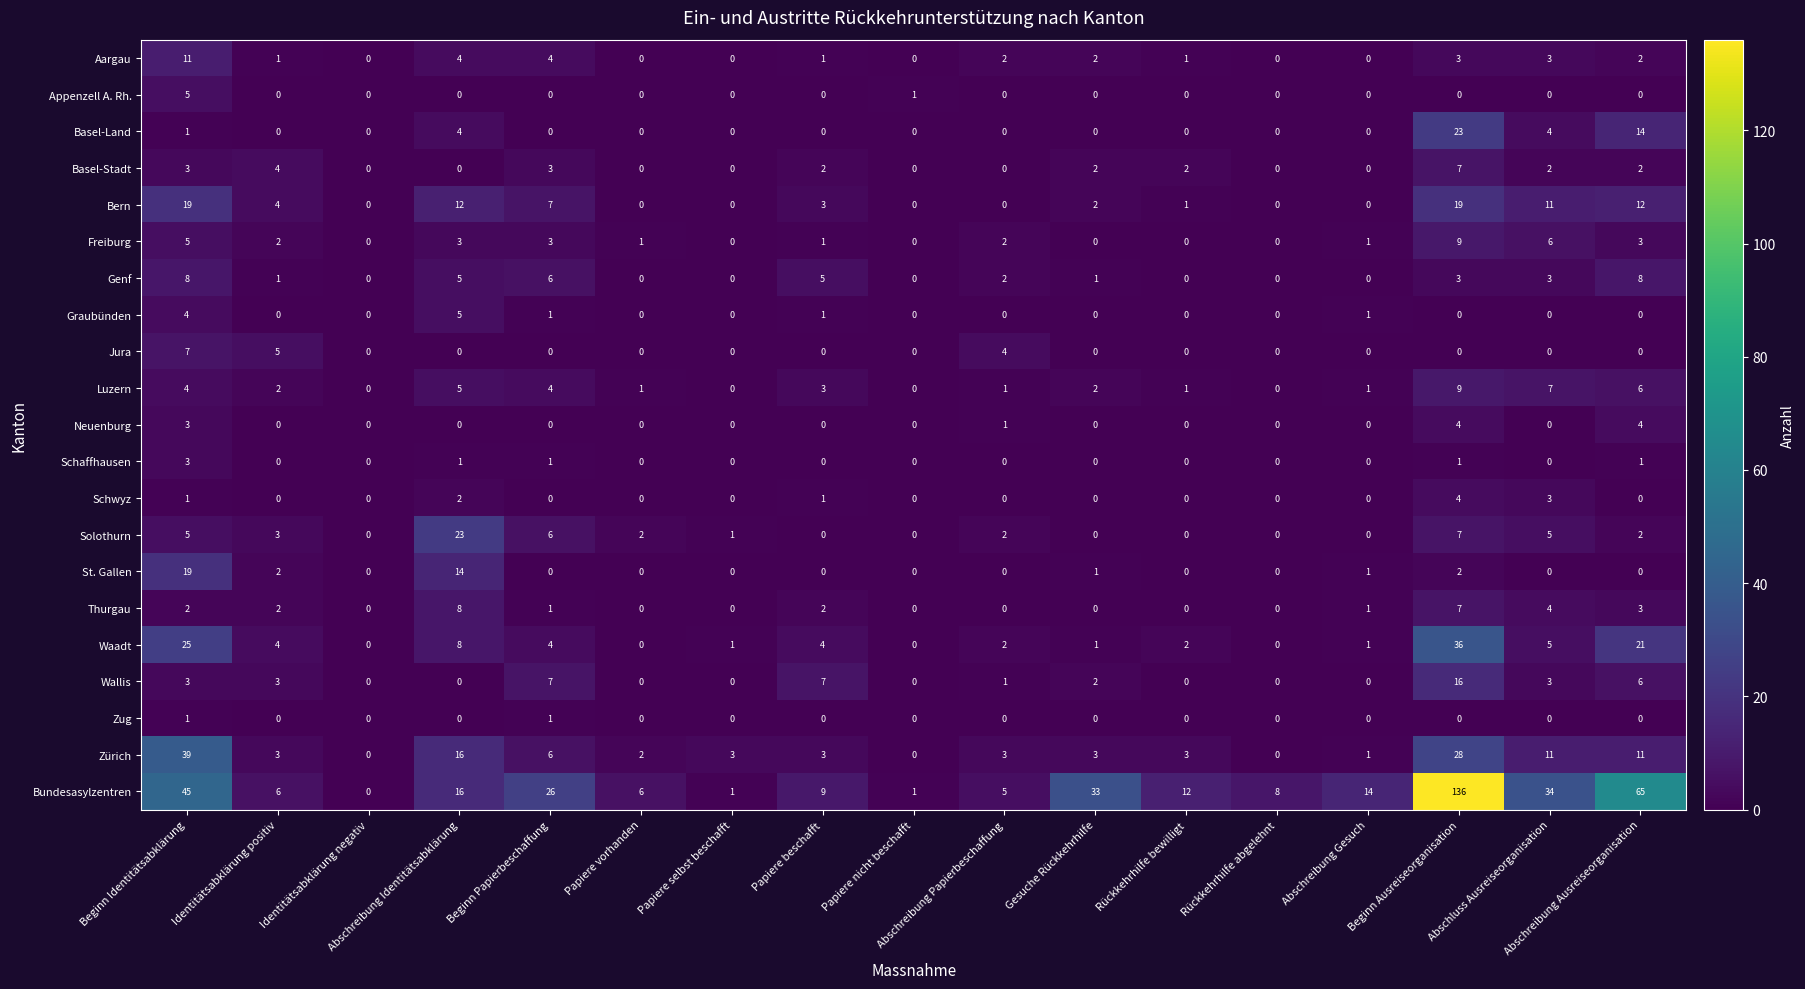

What is the difference between the maximum and second lowest values in the Neuenburg series?

4